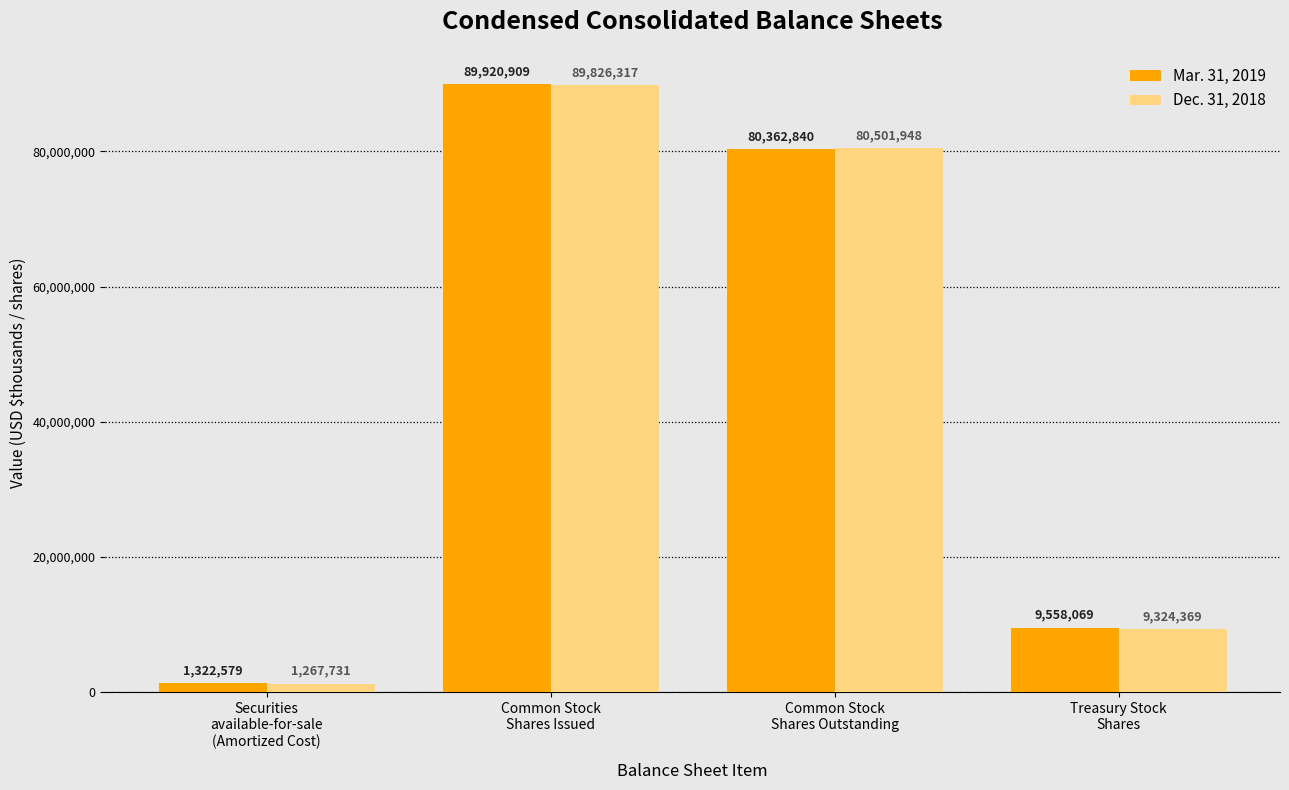

What is the maximum value for Mar. 31, 2019?

89920909